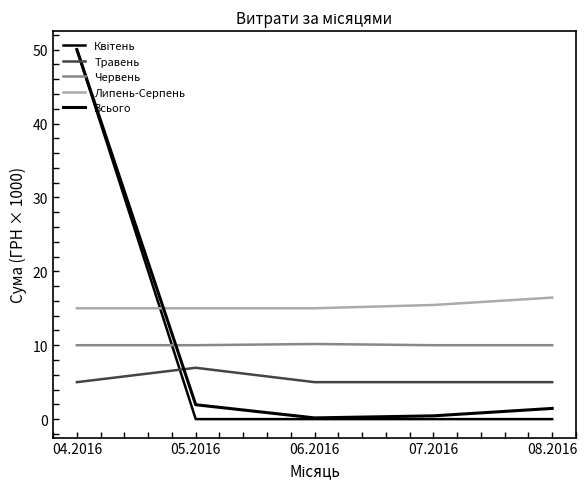

What is the average value of the Квітень series?

10.0